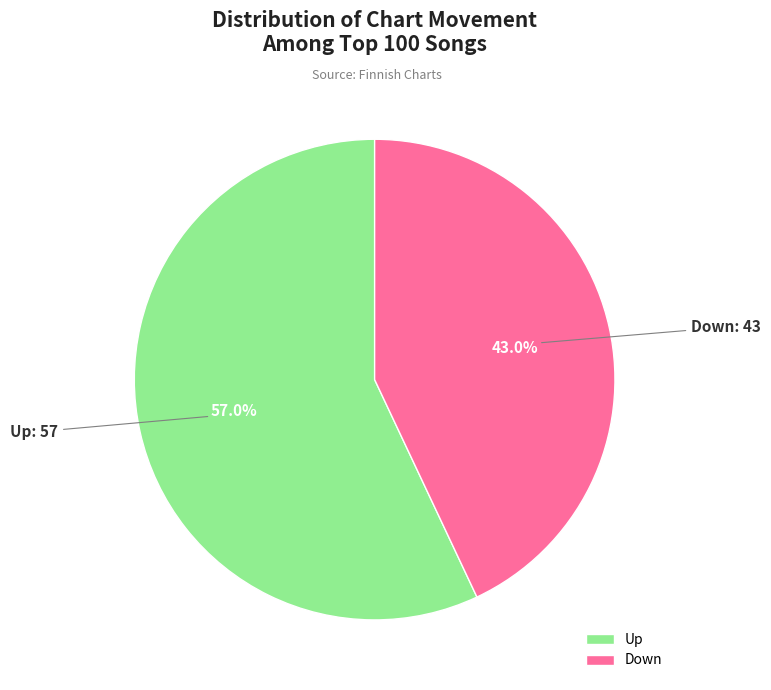

What portion of the pie excludes Down?

57.0%